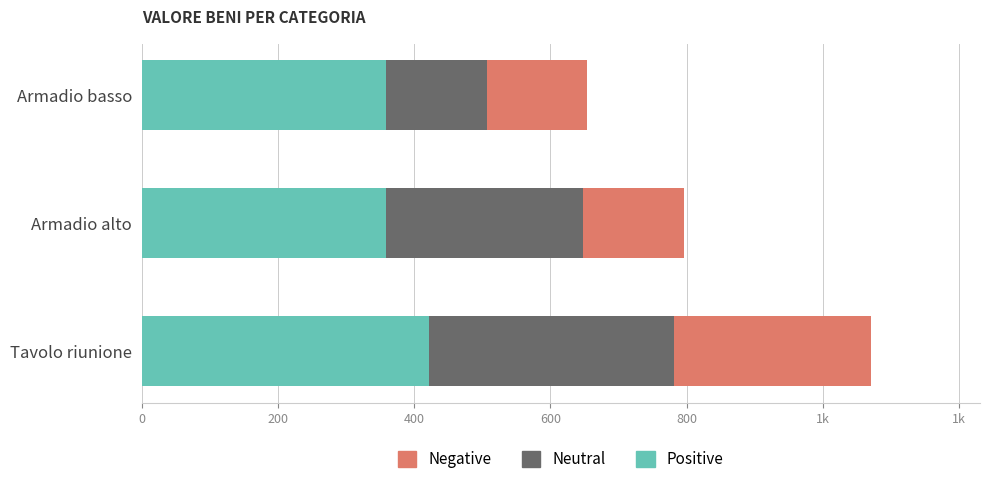

What are all the series names shown in the legend?

Negative, Neutral, Positive